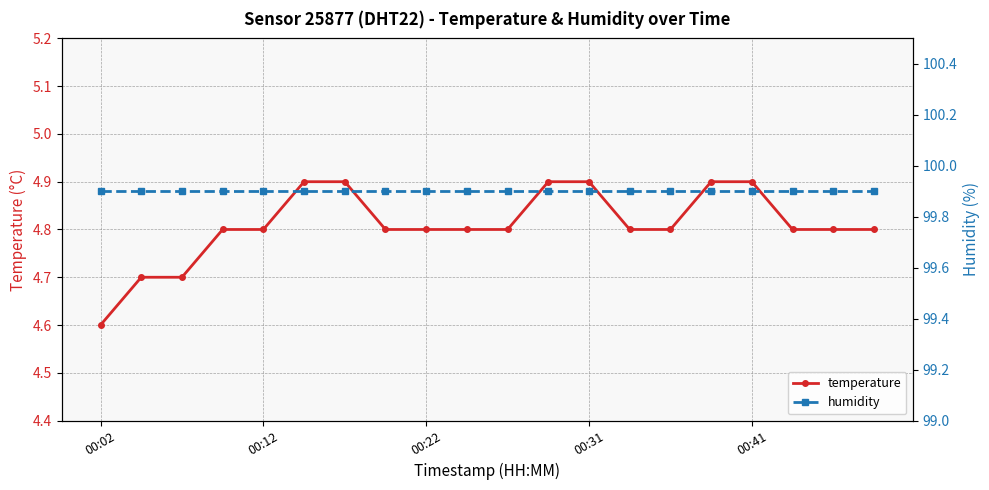

What is the average value of the temperature series?

4.8